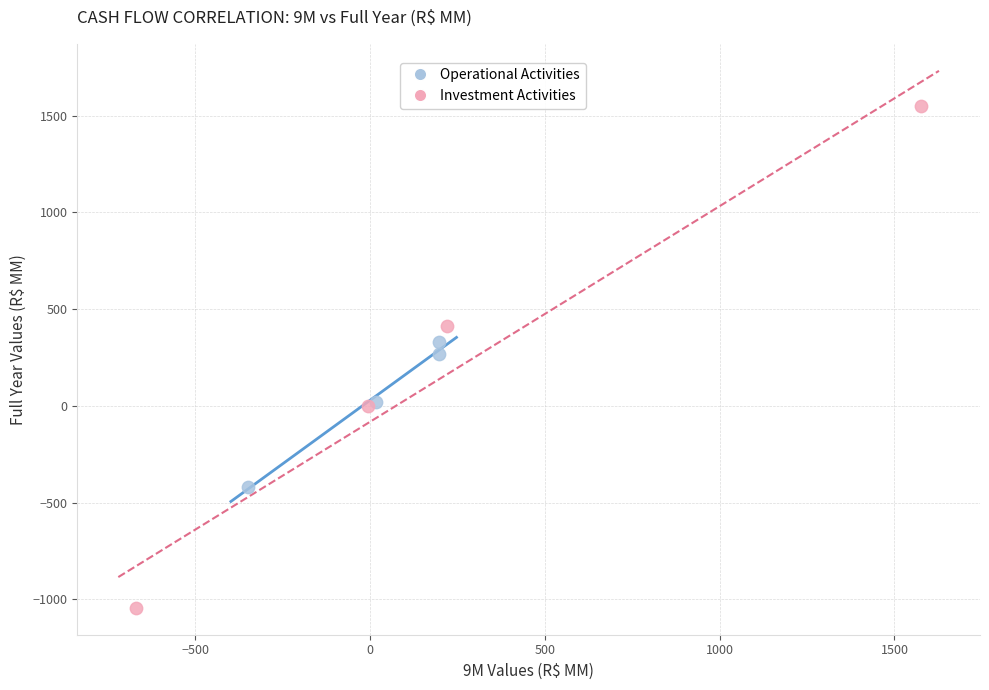

What are all the series names shown in the legend?

Operational Activities, Investment Activities